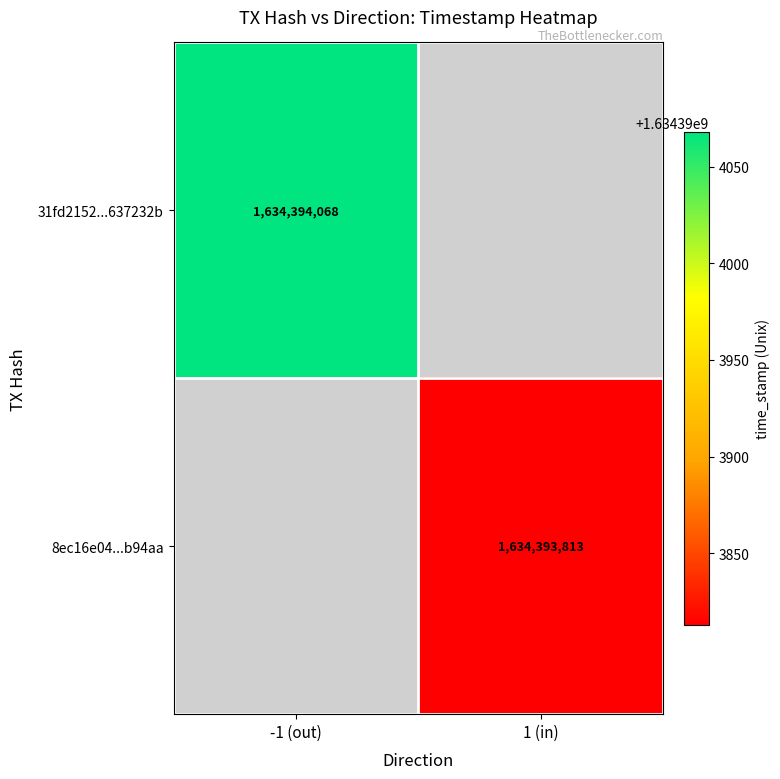

Reading right to left, transcribe all the data shown in this chart.

31fd21522e3eb89a7fdcda32db8fcc9d637232b: 1634394068	-1
8ec16e04cef48d79cc33abae01049a99e4b94aa: 1634393813	1